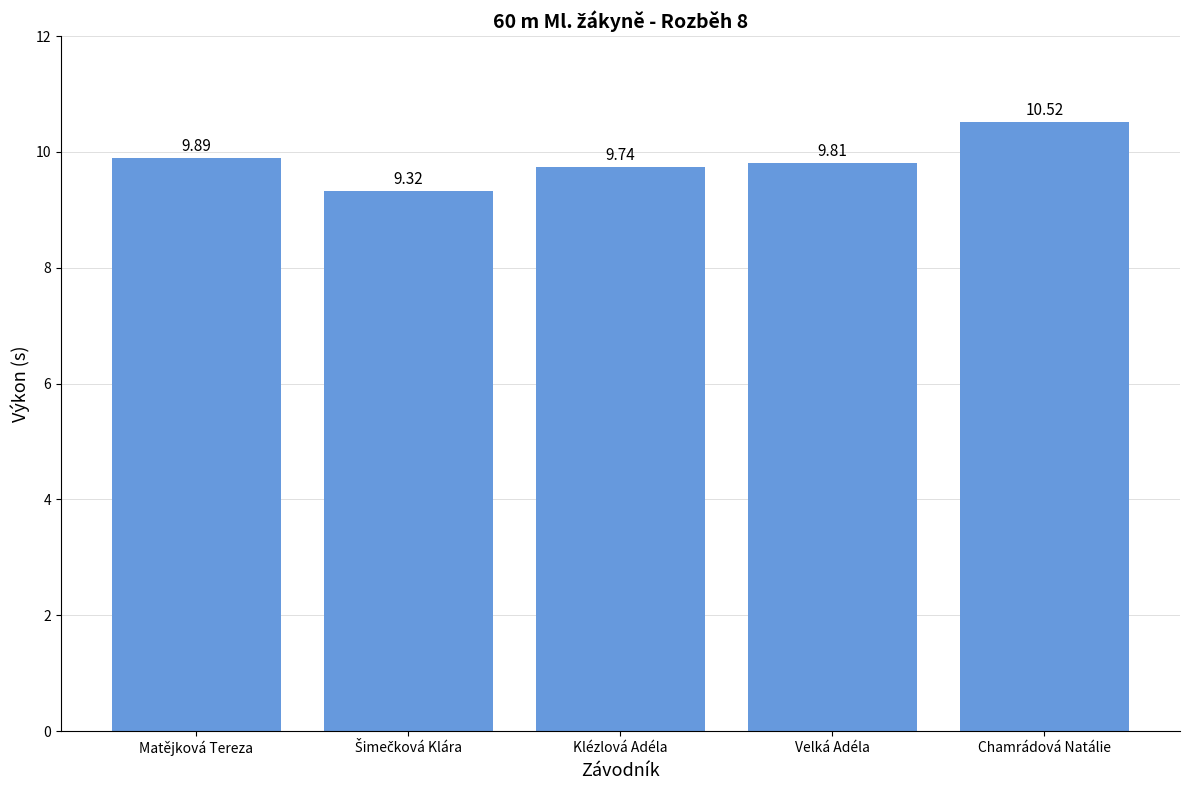

How many bars are there in total?

5